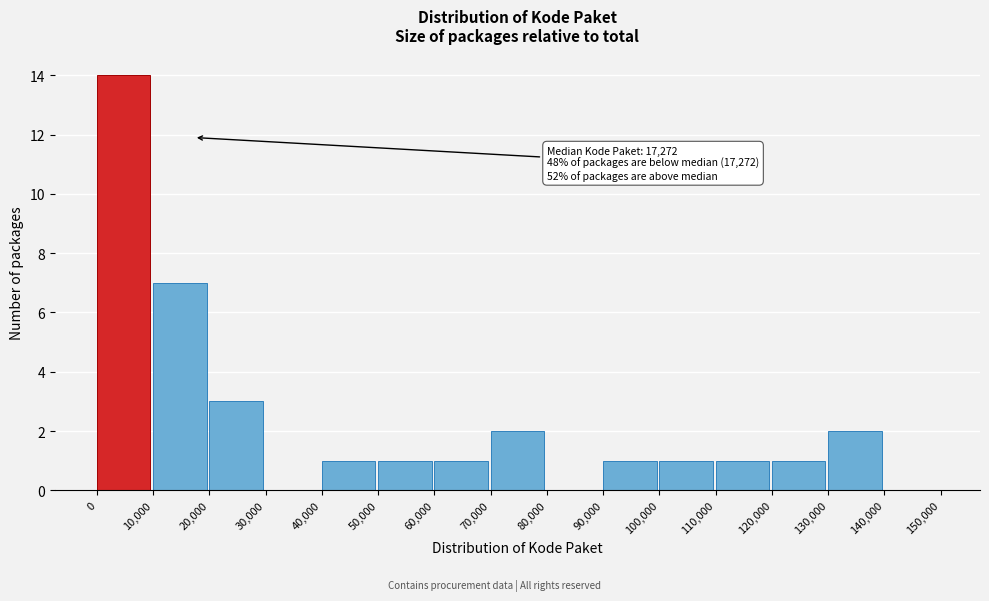

Over which range of the x-axis is the bar tallest?

0 to 10,000